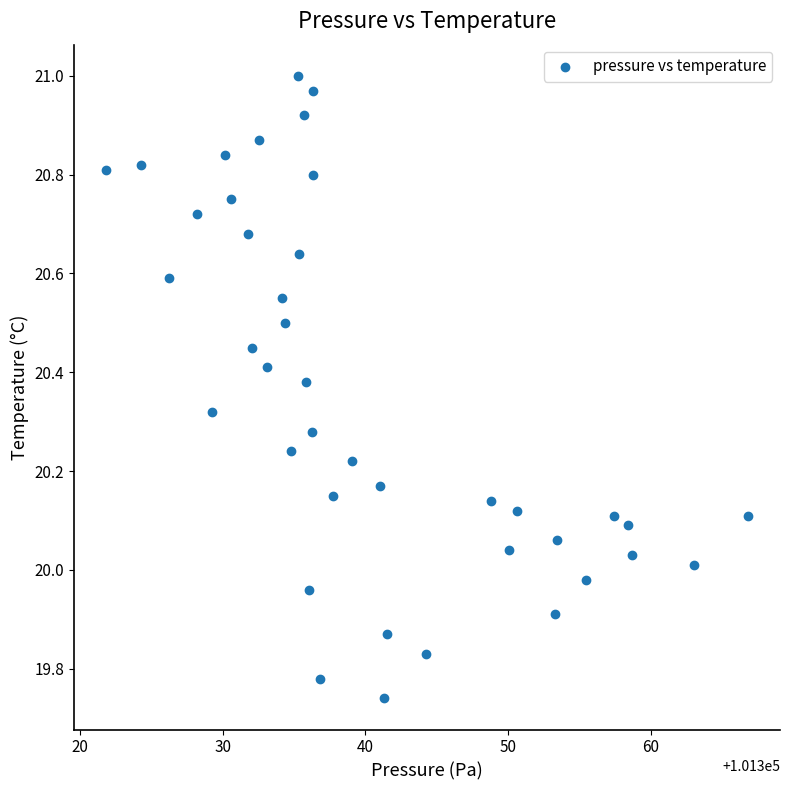

What is the range of X values (max minus min)?

45.0